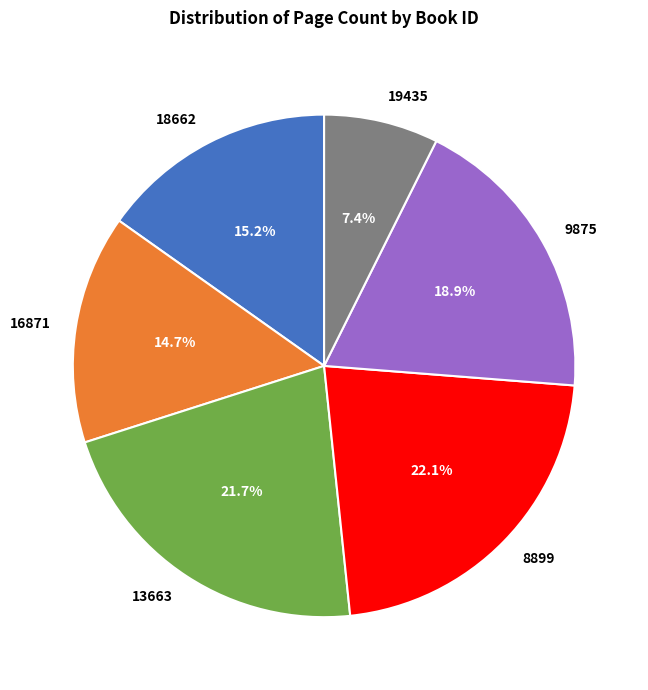

Combined, what portion of the pie is 9875 and 13663?

40.6%